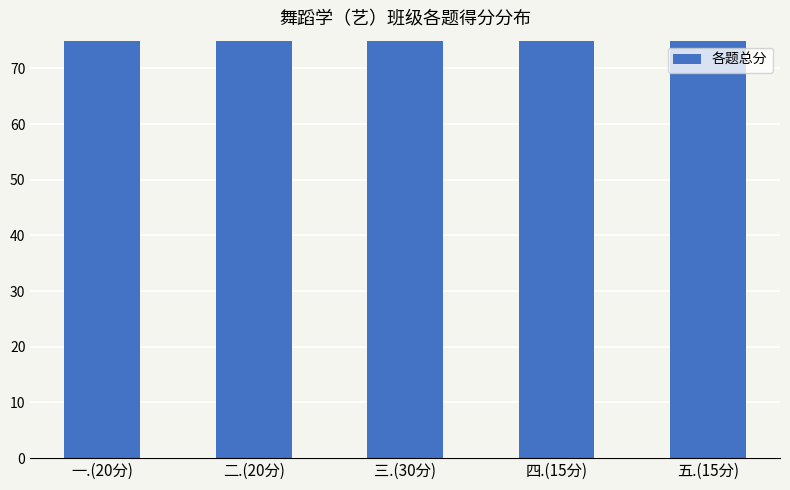

List the labels in order of value, smallest first.

二.(20分), 五.(15分), 四.(15分), 一.(20分), 三.(30分)